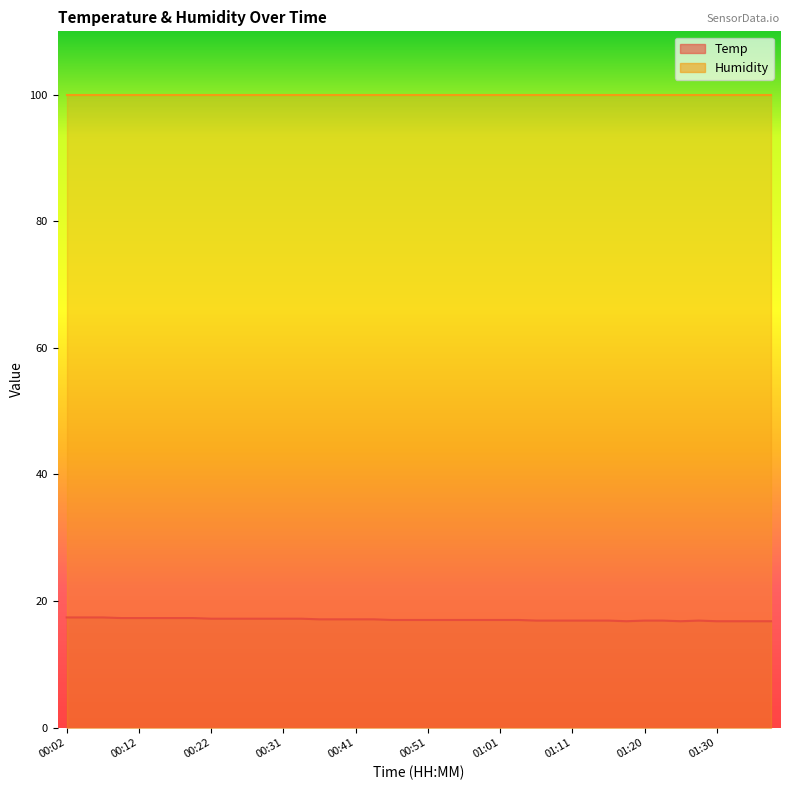

Rank the categories by value from lowest to highest.

01:18, 01:25, 01:30, 01:33, 01:35, 01:38, 01:06, 01:08, 01:11, 01:13, 01:16, 01:20, 01:23, 01:28, 00:46, 00:49, 00:51, 00:53, 00:56, 00:58, 01:01, 01:03, 00:36, 00:39, 00:41, 00:44, 00:22, 00:24, 00:26, 00:29, 00:31, 00:34, 00:09, 00:12, 00:14, 00:17, 00:19, 00:02, 00:04, 00:07